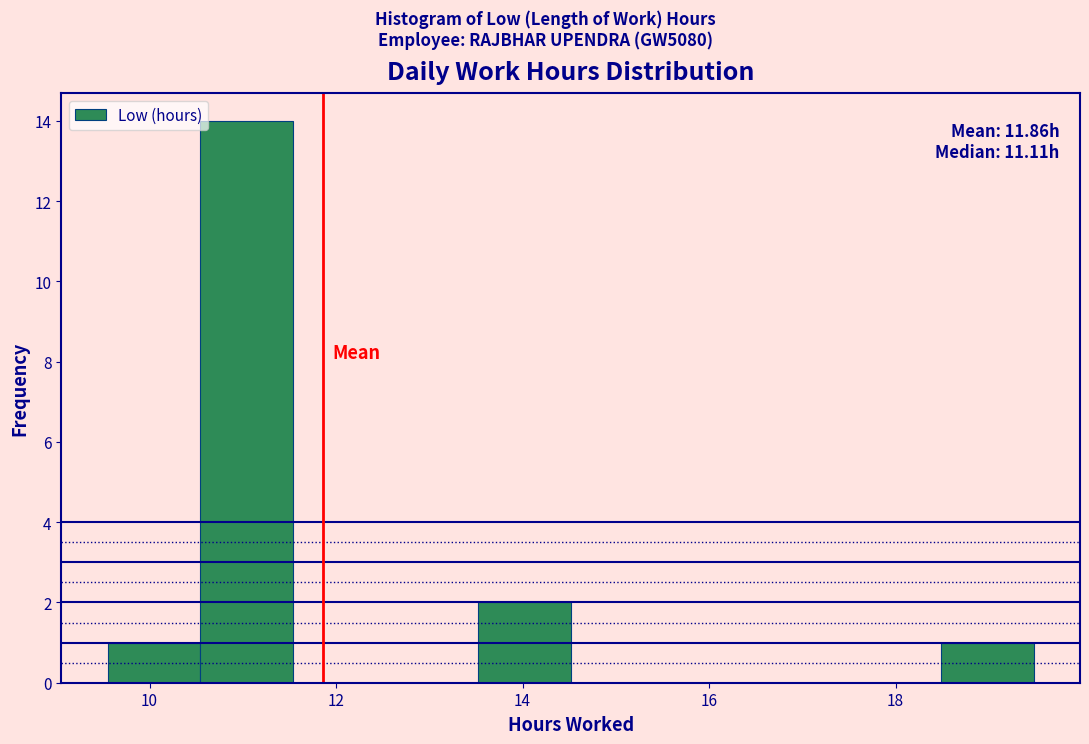

Over which range of the x-axis is the bar tallest?

10.6 to 11.6